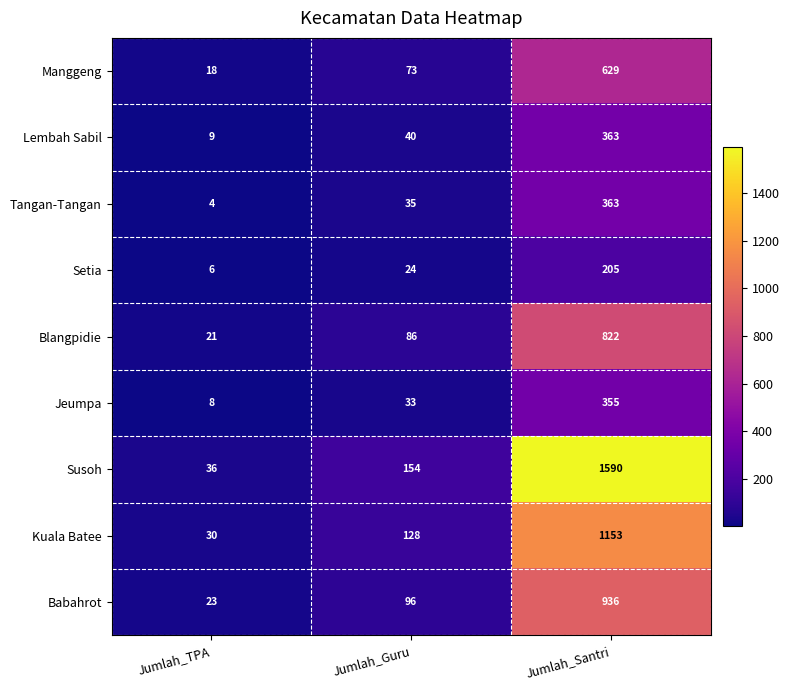

Rank the categories by Setia value from lowest to highest.

Jumlah_TPA, Jumlah_Guru, Jumlah_Santri